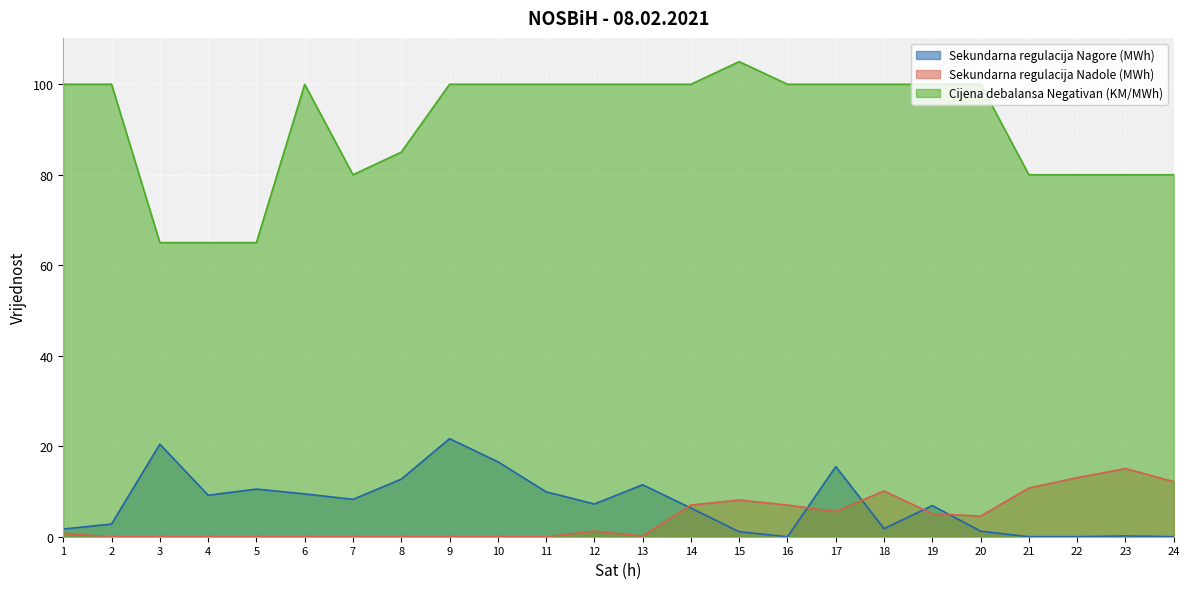

True or false: Sekundarna regulacija Nagore (MWh) has a value of 0.2 at 23.

True